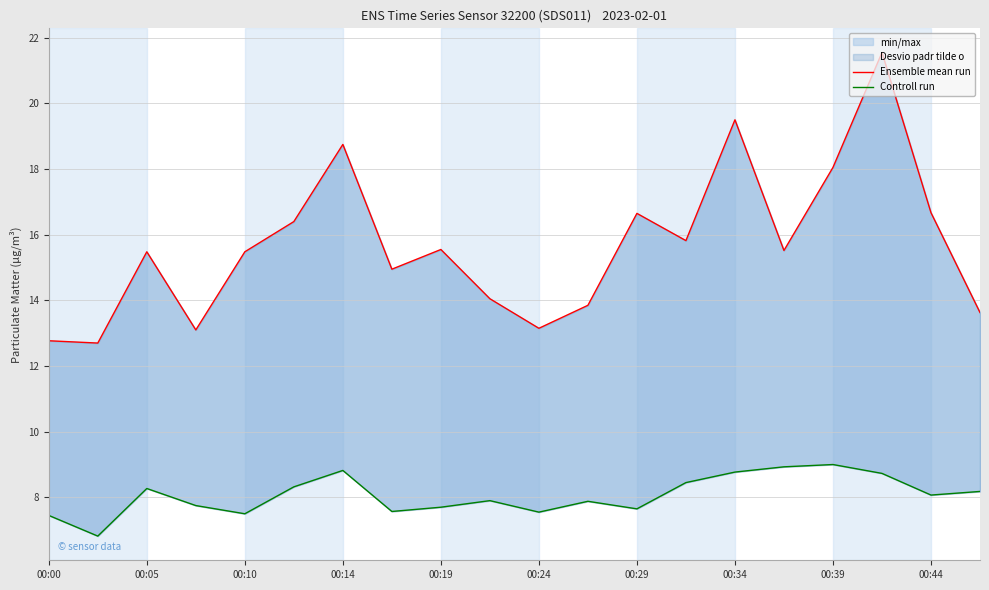

Rank the series by their average value, from highest to lowest.

Ensemble mean run, Controll run